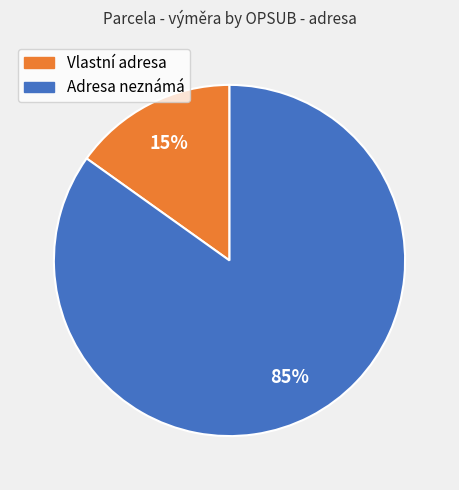

To the nearest percent, what is the difference between the largest and smallest slice percentages?

70%